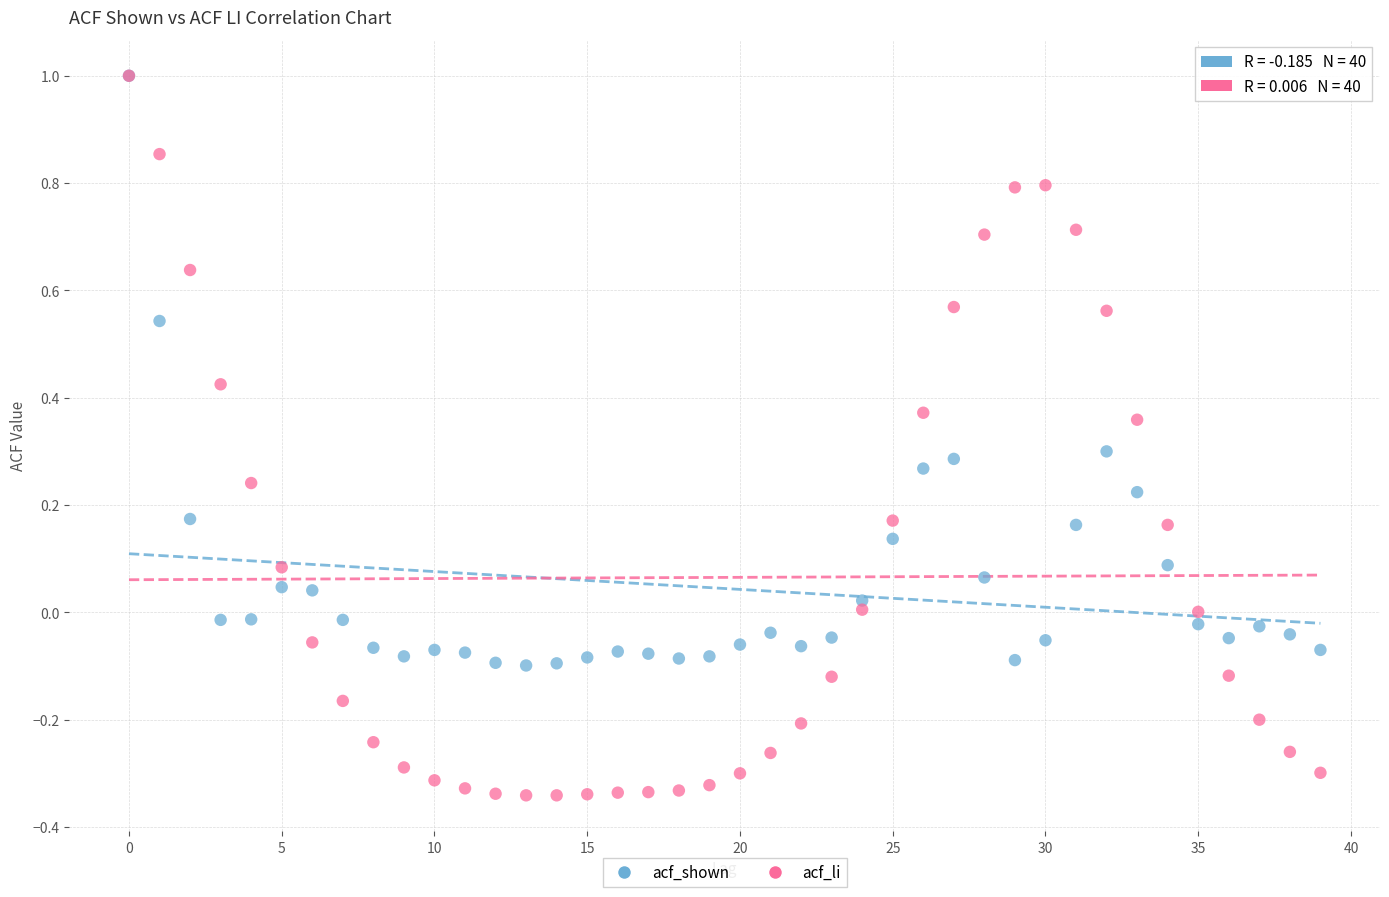

Which series reaches the minimum Y coordinate?

acf_li